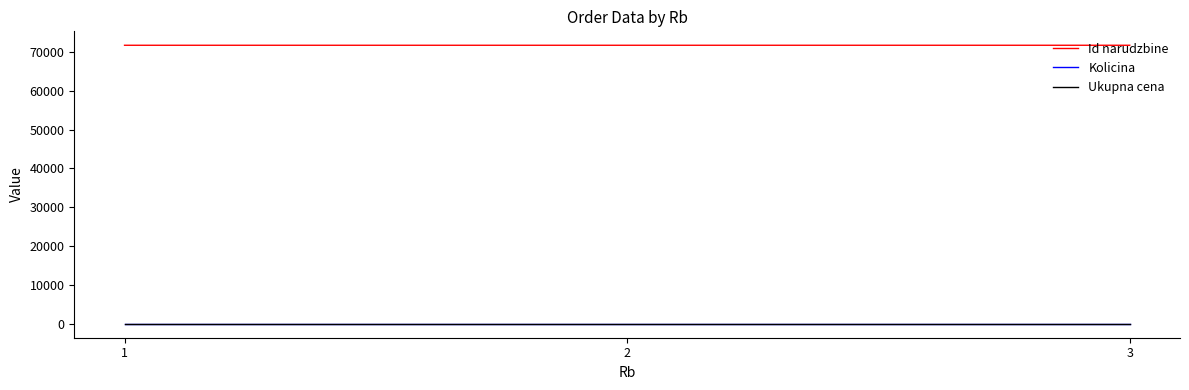

Is the value of Kolicina at 3 greater than the value of Id narudzbine at 1?

No